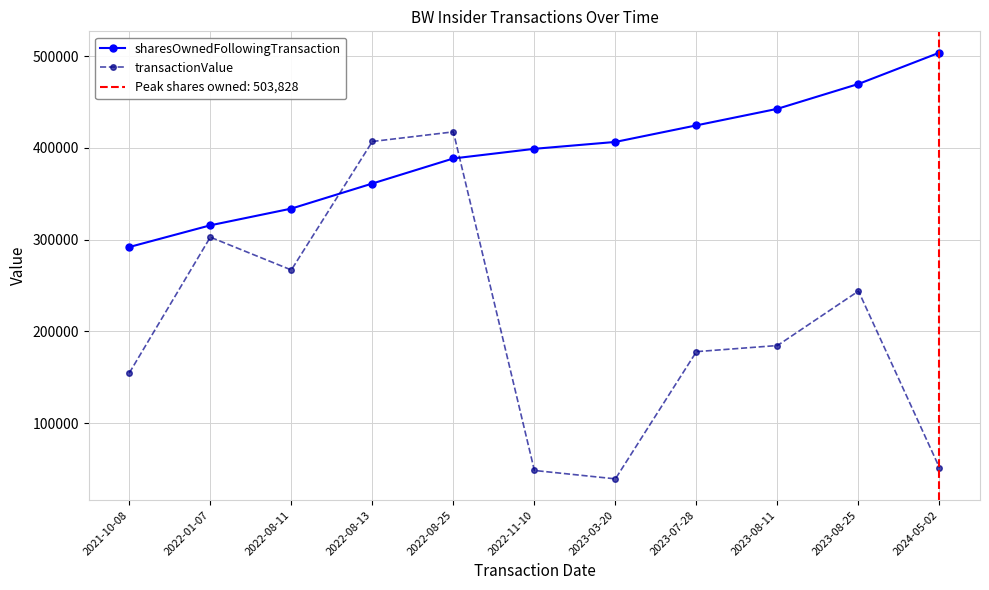

What is the lowest value of the transactionValue series?

39373